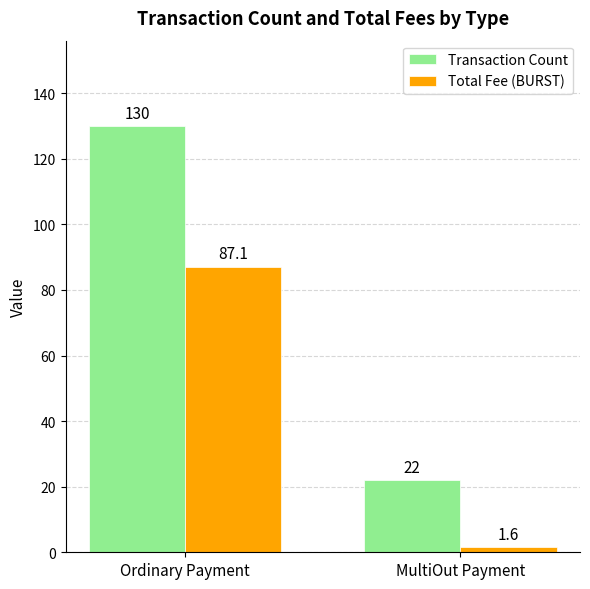

Which series has the widest spread of values?

Transaction Count